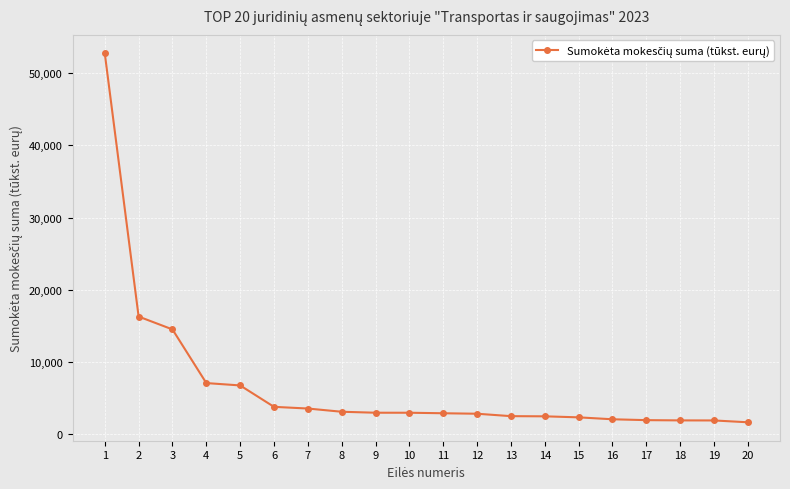

What is the difference between the values at 4 and 19?

5170